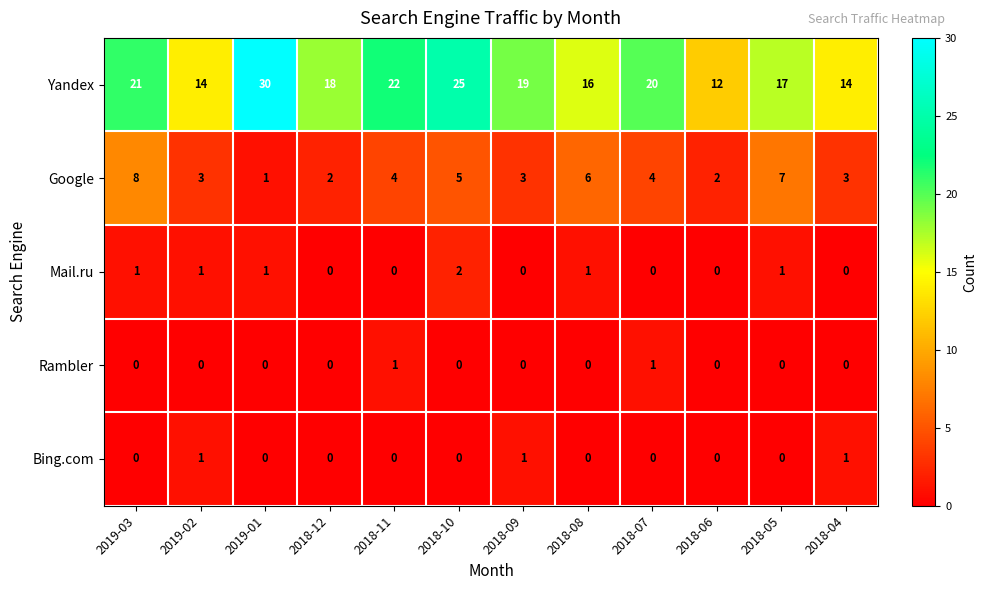

Which category has the highest value in the Google series?

2019-03